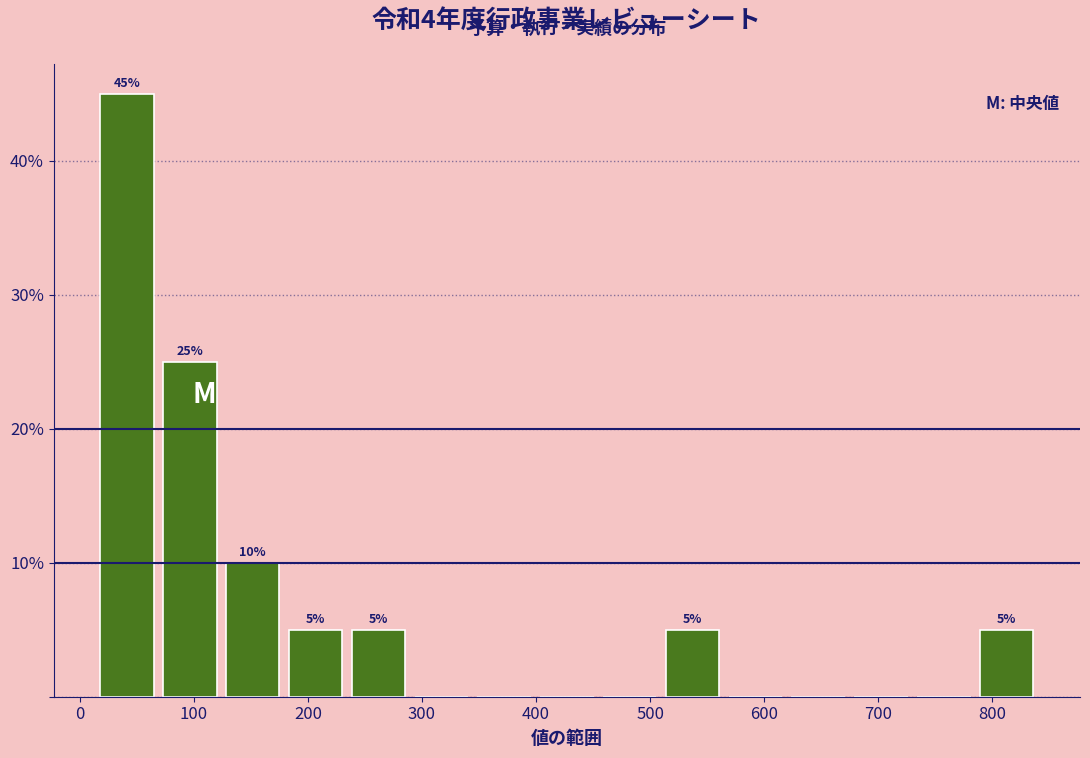

Which range on the x-axis has the tallest bar?

10 to 70